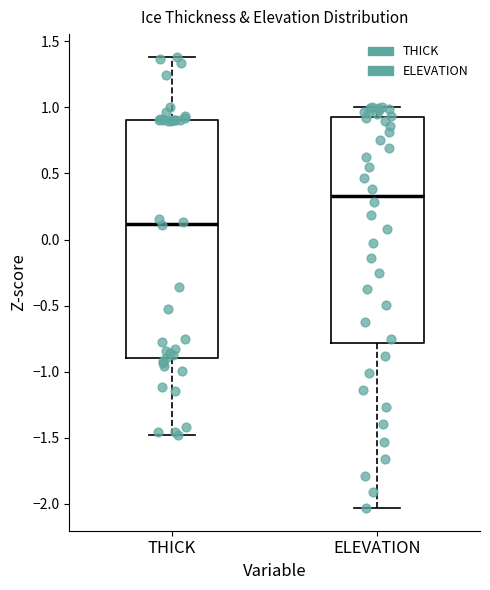

Reading left to right, read every box against the y-axis: the position of its median line, the range the box covers, and the ends of its whiskers. The values are not printed on the chart, so give them approximately, as read against the axis.

THICK: median 0.10, box -0.90 to 0.90, whiskers -1.50 to 1.40
ELEVATION: median 0.35, box -0.80 to 0.95, whiskers -2.05 to 1.00